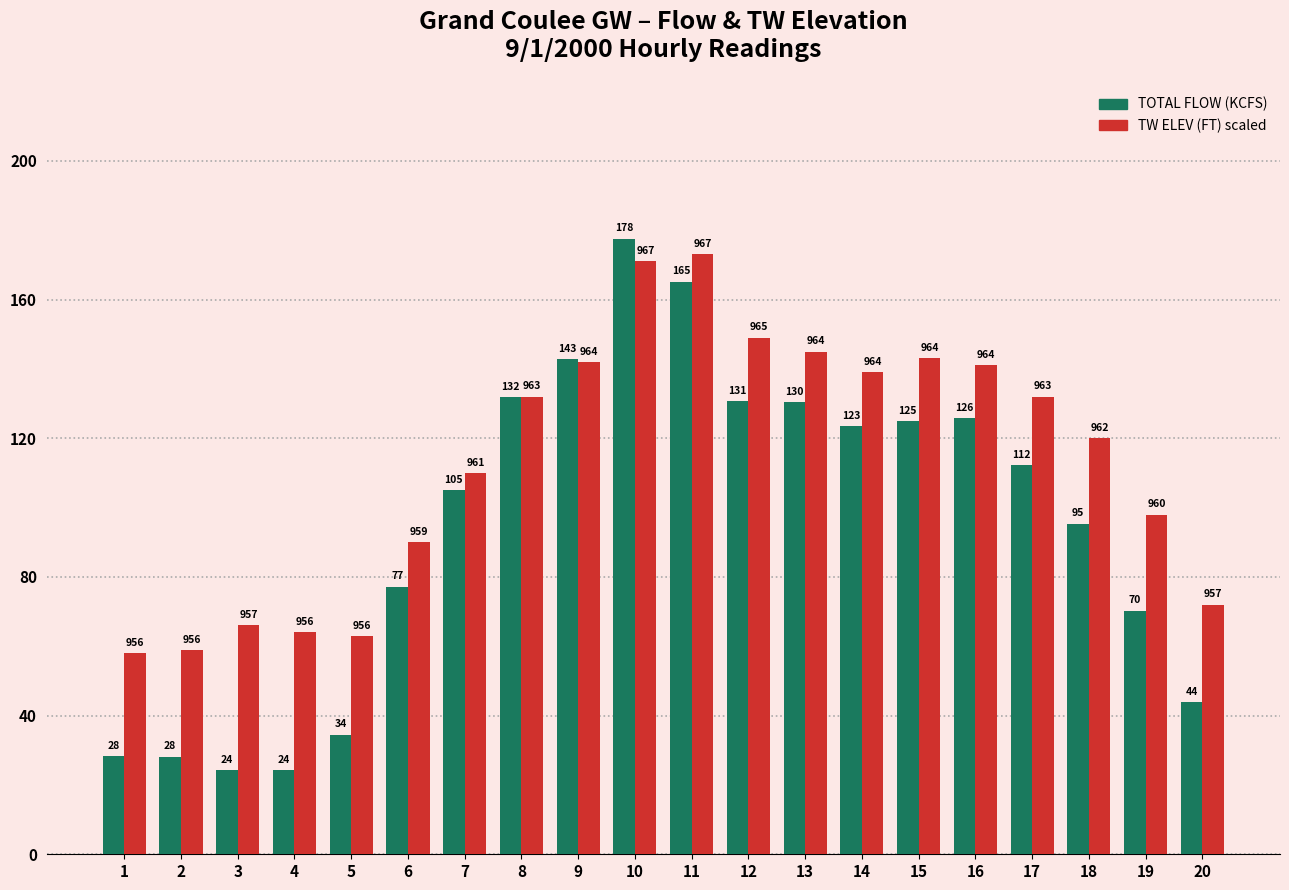

True or false: TW ELEV (norm, FT-950)×10 has a value of 98.0 at 19.

True